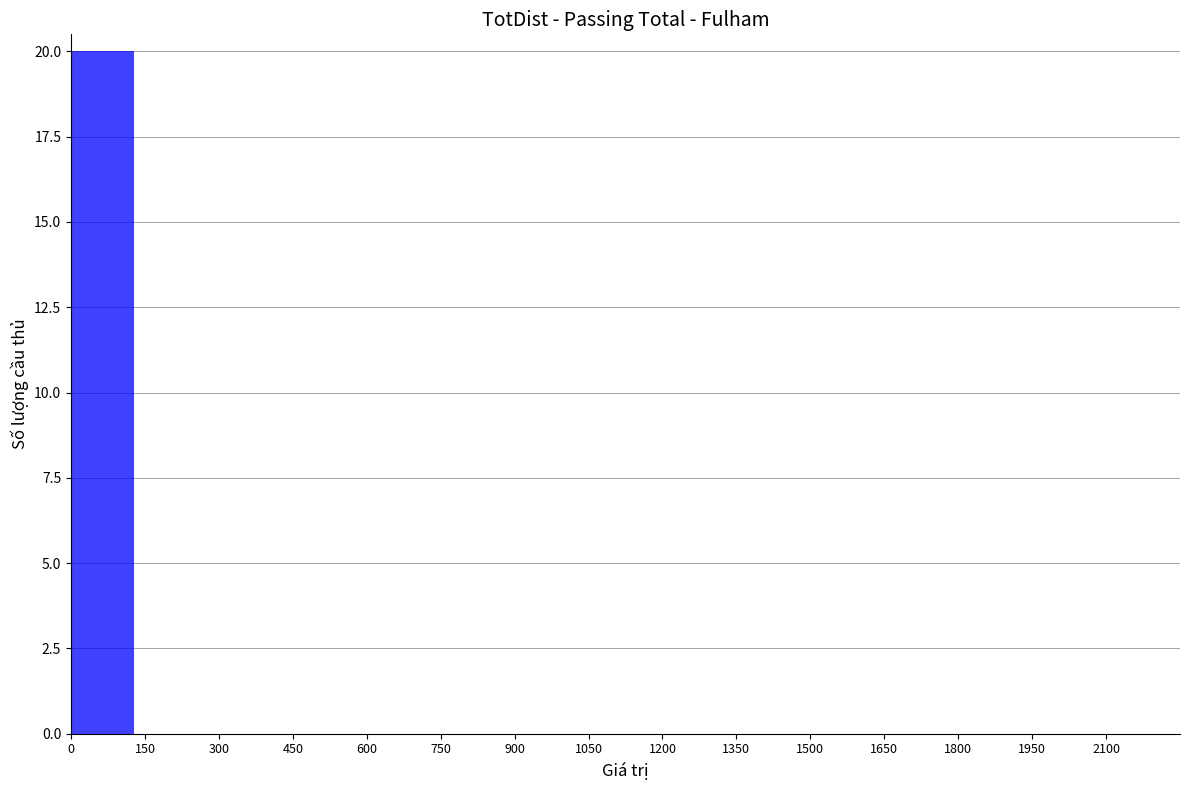

Is it true that the value at 1350 is 0?

True